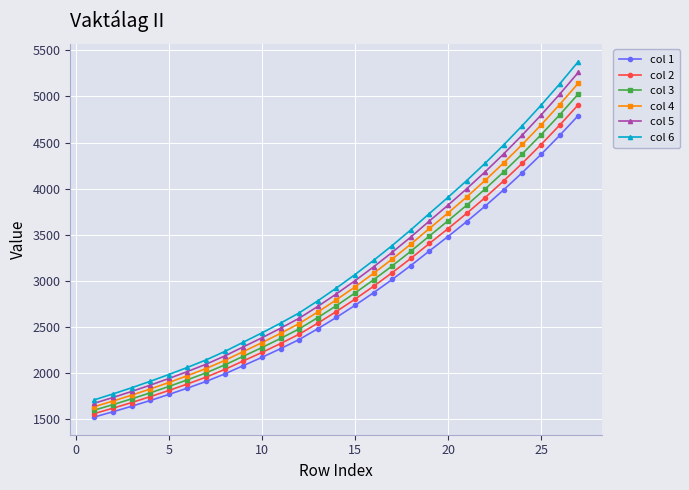

What is the value of the col 5 point at the 10th from the left?

2384.7